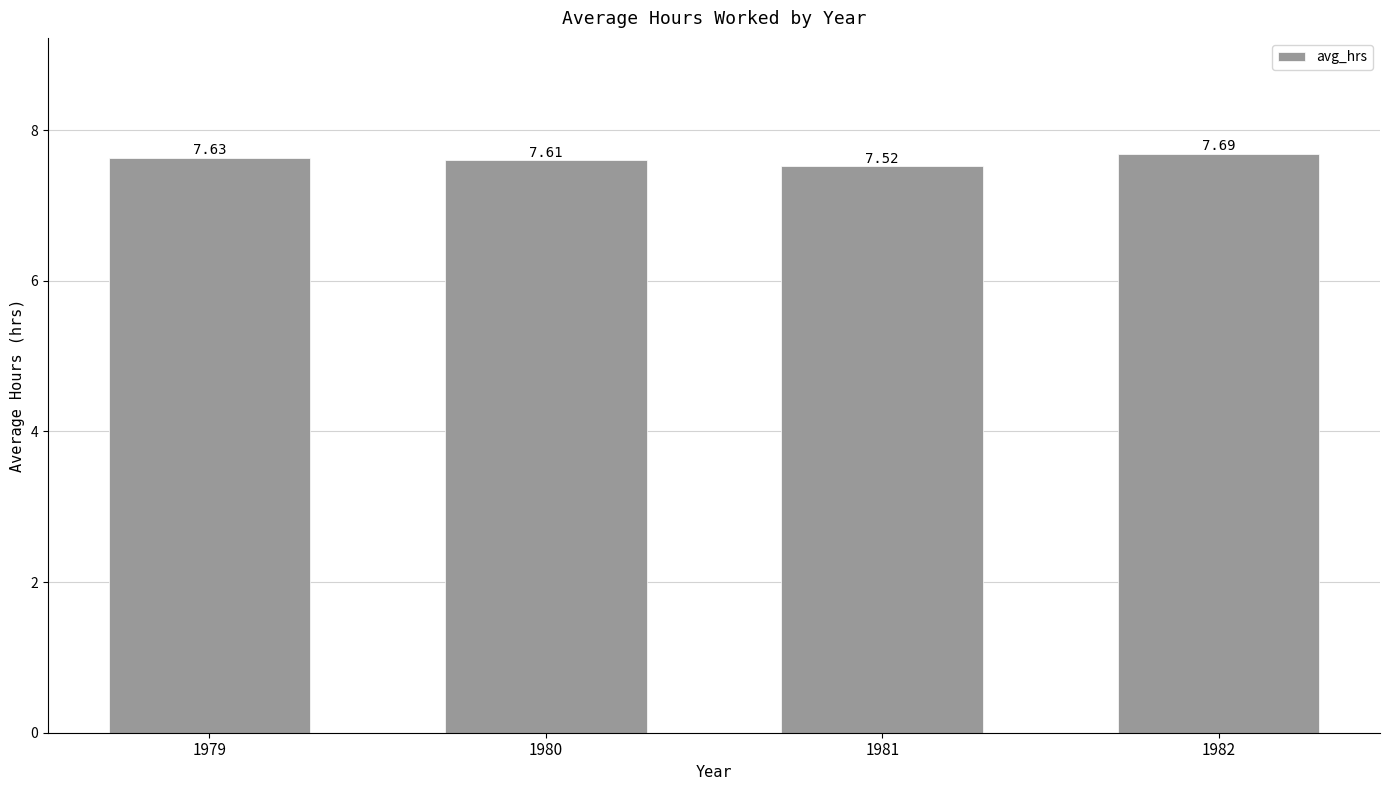

List the labels in order of value, smallest first.

1981, 1980, 1979, 1982